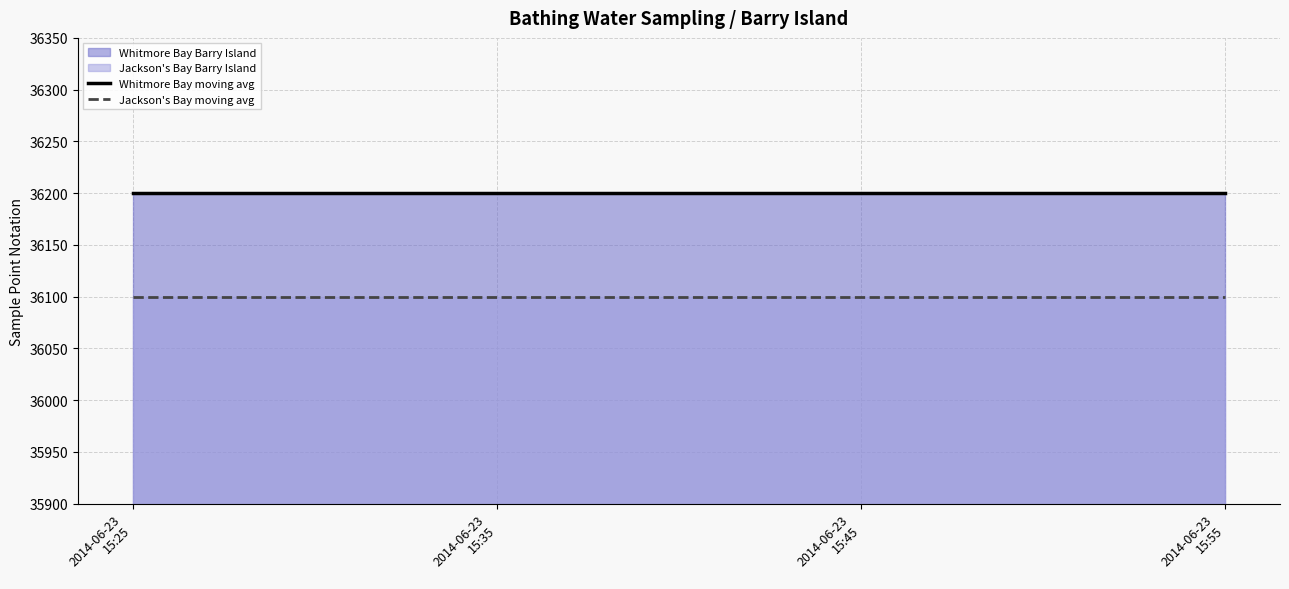

Between 2014-06-23
15:45 and 2014-06-23
15:25, which is larger?

2014-06-23
15:45